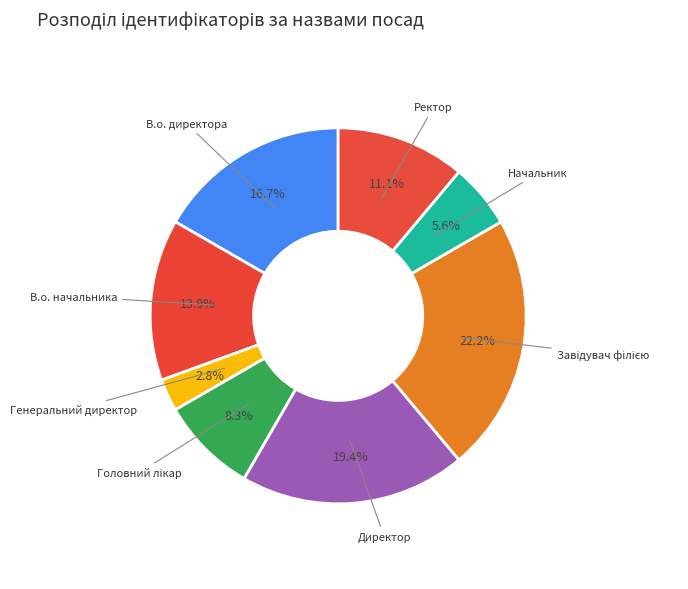

Between Начальник and Генеральний директор, which is larger?

Начальник